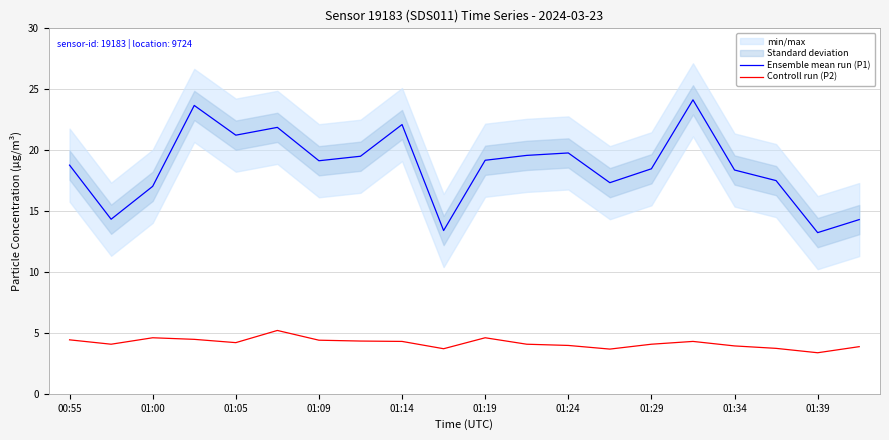

Rank the series by their maximum value, from highest to lowest.

Ensemble mean run (P1), Controll run (P2)